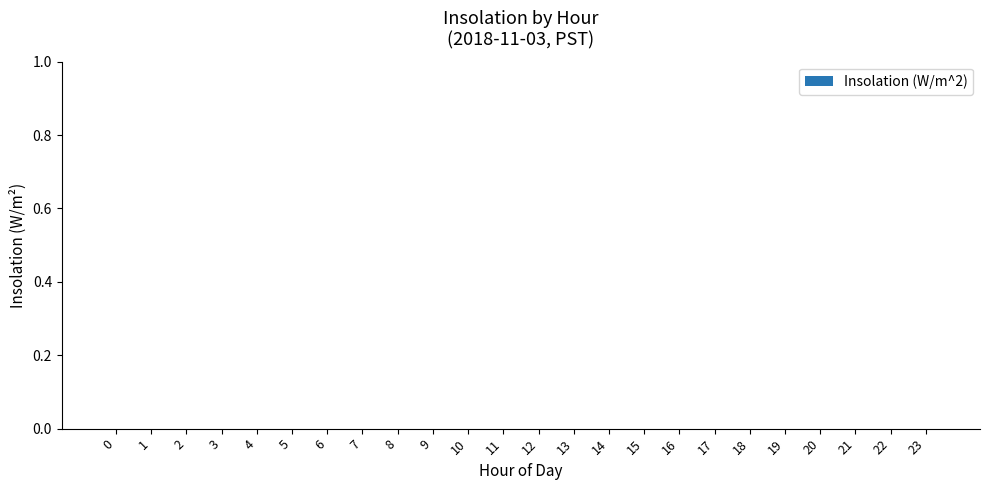

How many series are shown in this chart?

1